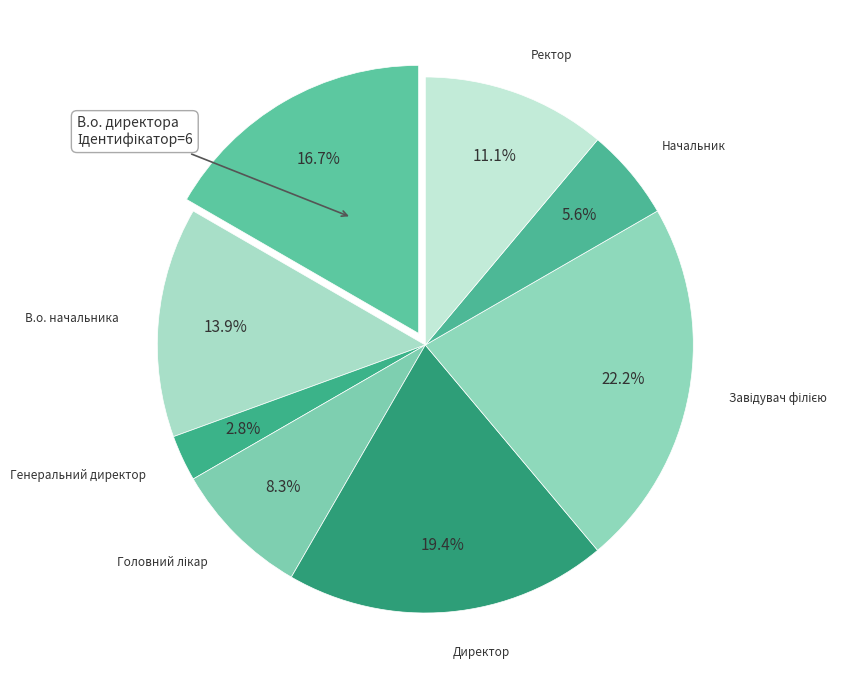

Count the number of slices in the pie.

8